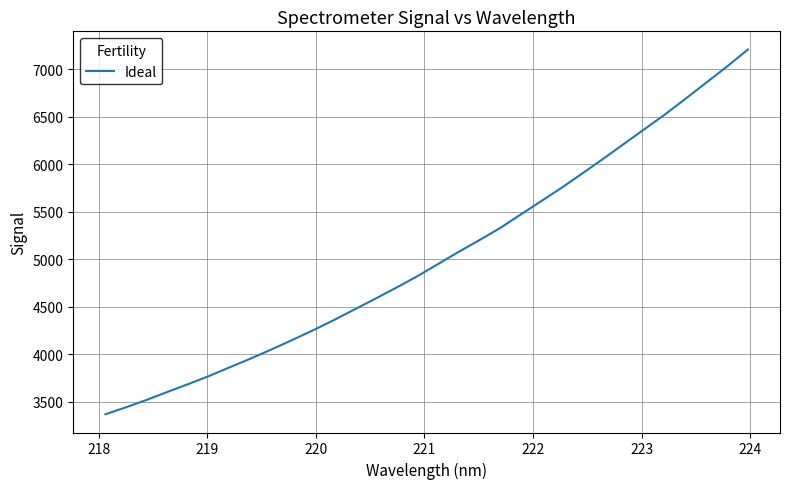

What is the minimum value shown in the chart?

3369.3